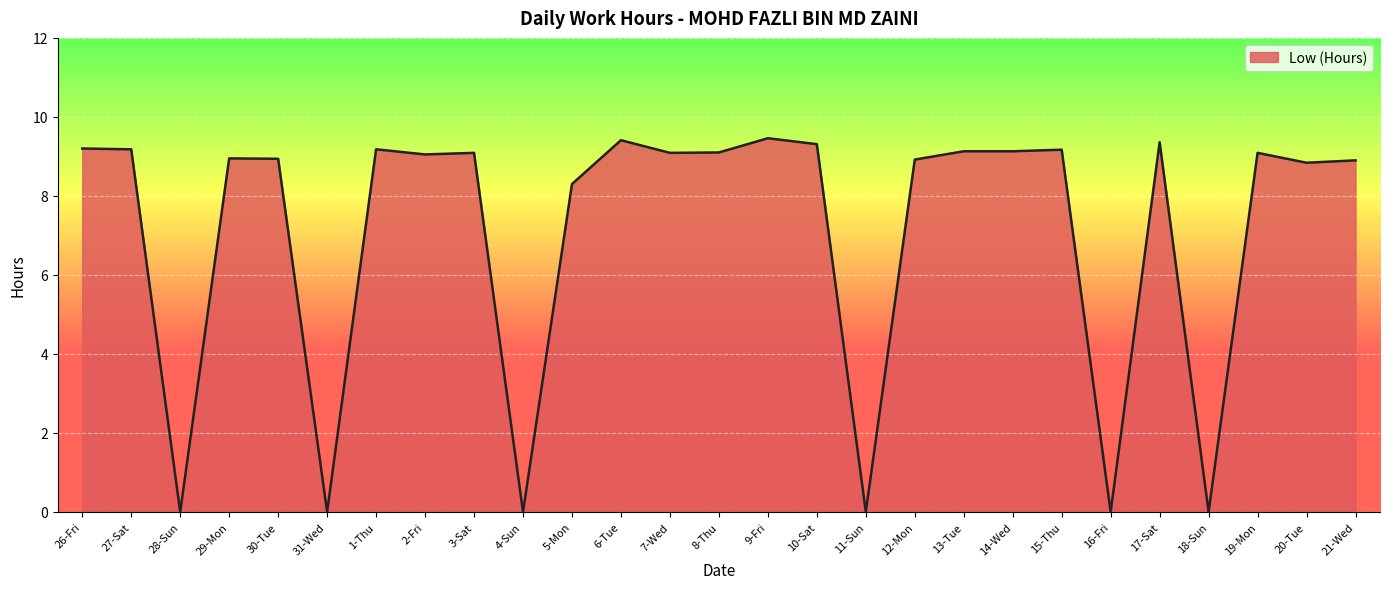

How many lines are shown in the chart?

1